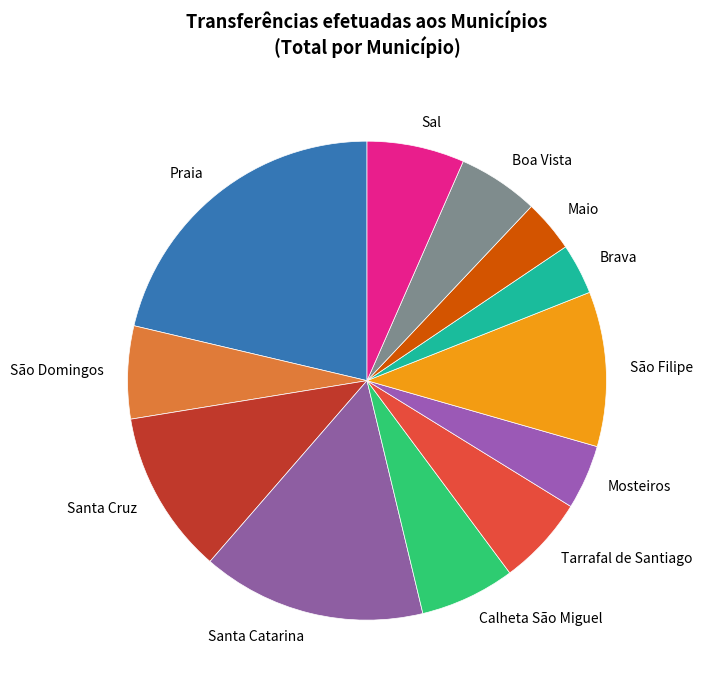

Is the sum of Santa Catarina and Calheta São Miguel greater than half?

No